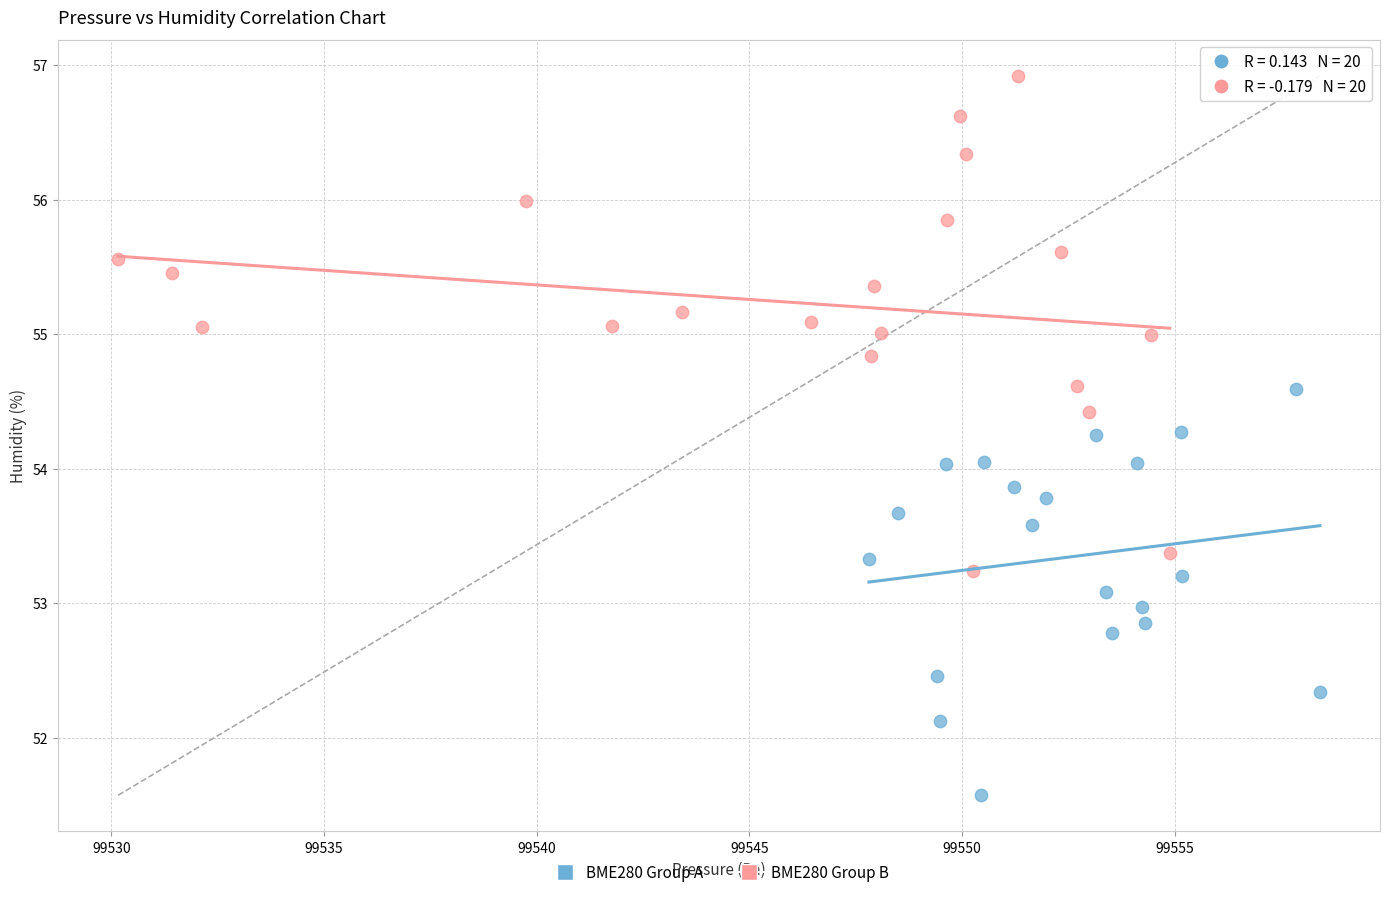

Which series reaches the minimum Y coordinate?

BME280 Group A